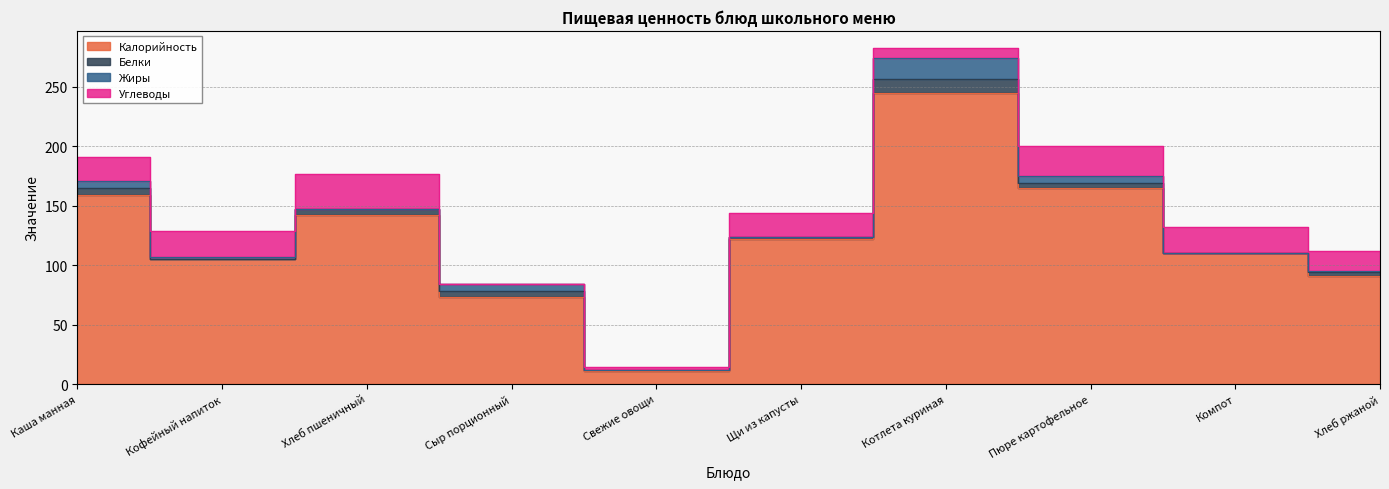

How many data points in Углеводы are less than 20?

4